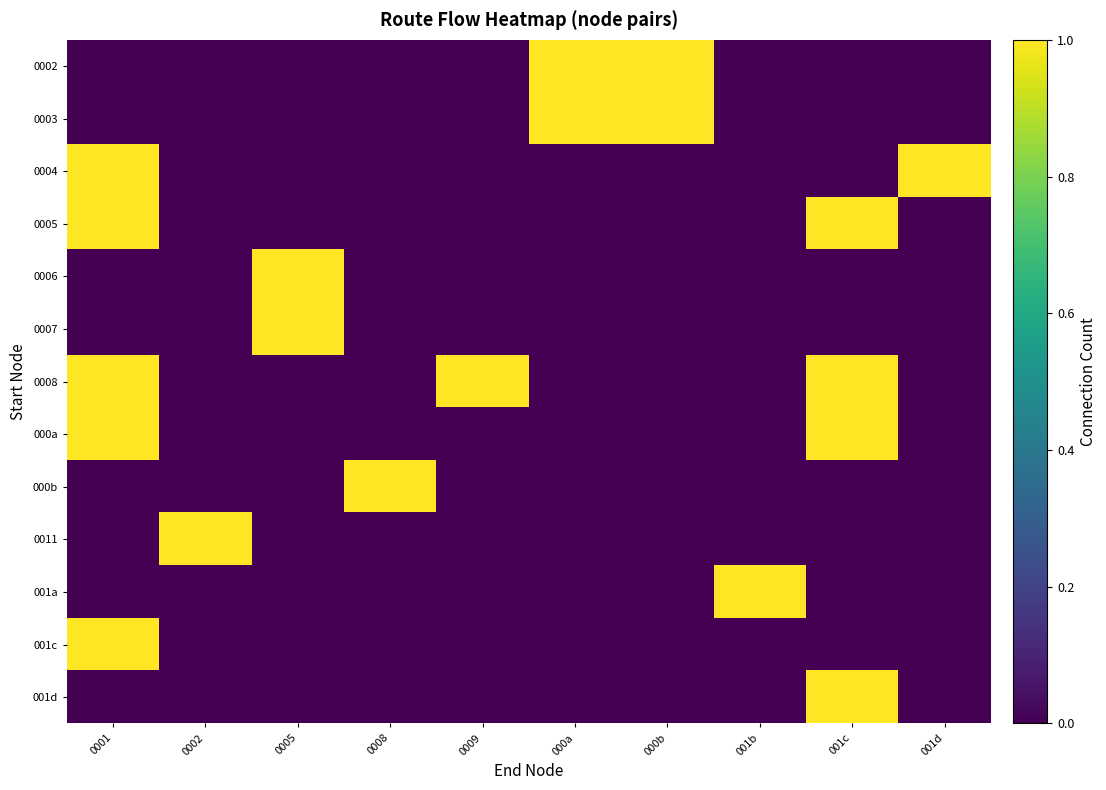

Which label corresponds to the smallest value in the chart?

0001